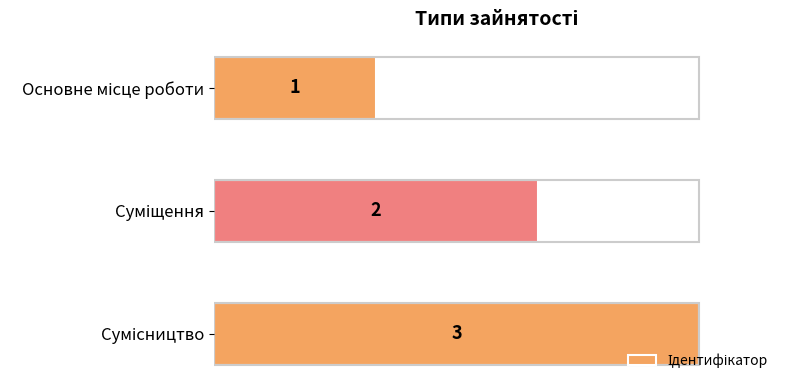

Are the bars grouped side by side (vs. stacked)?

No